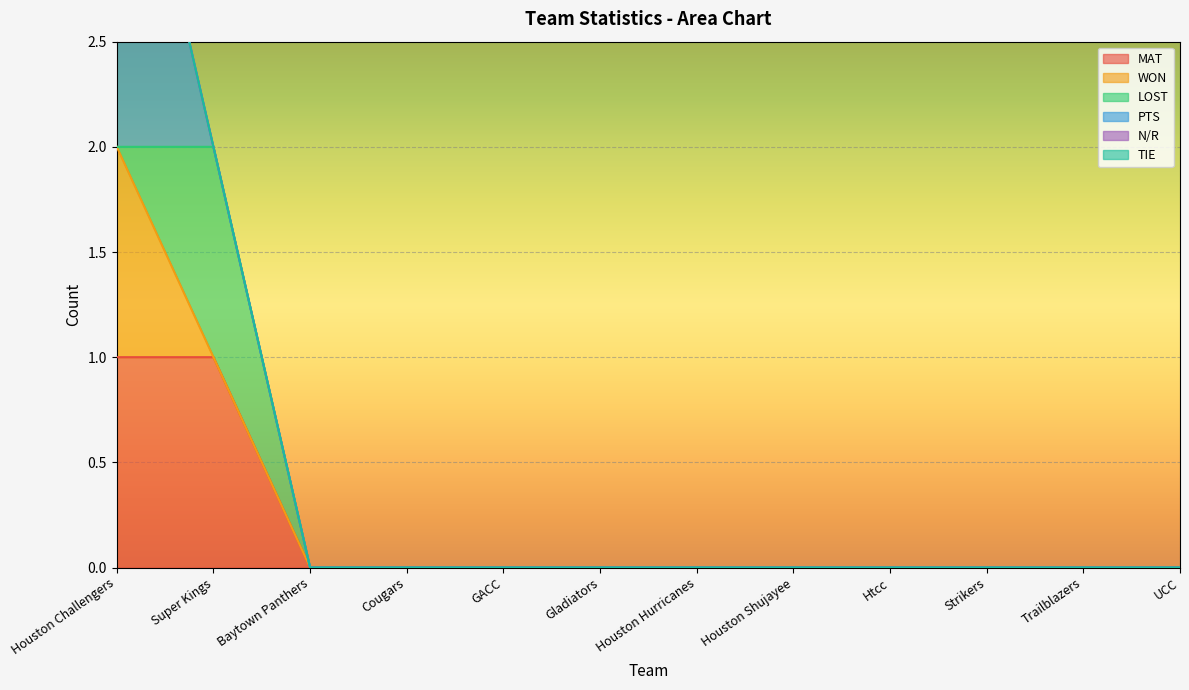

List the series in order of their peak value, lowest first.

N/R, TIE, MAT, WON, LOST, PTS